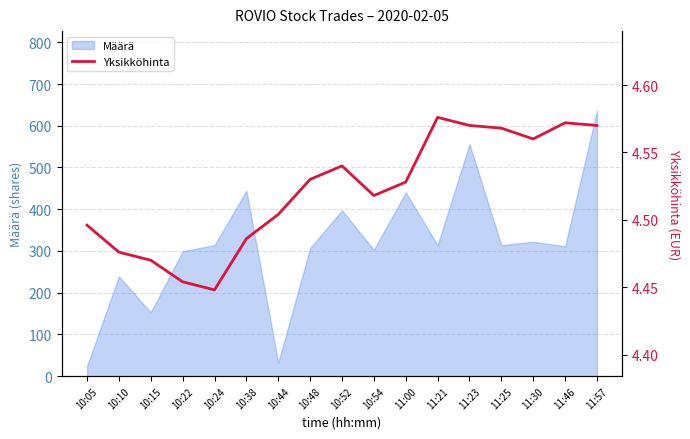

Is it true that the value at 10:05 is 1.0?

False